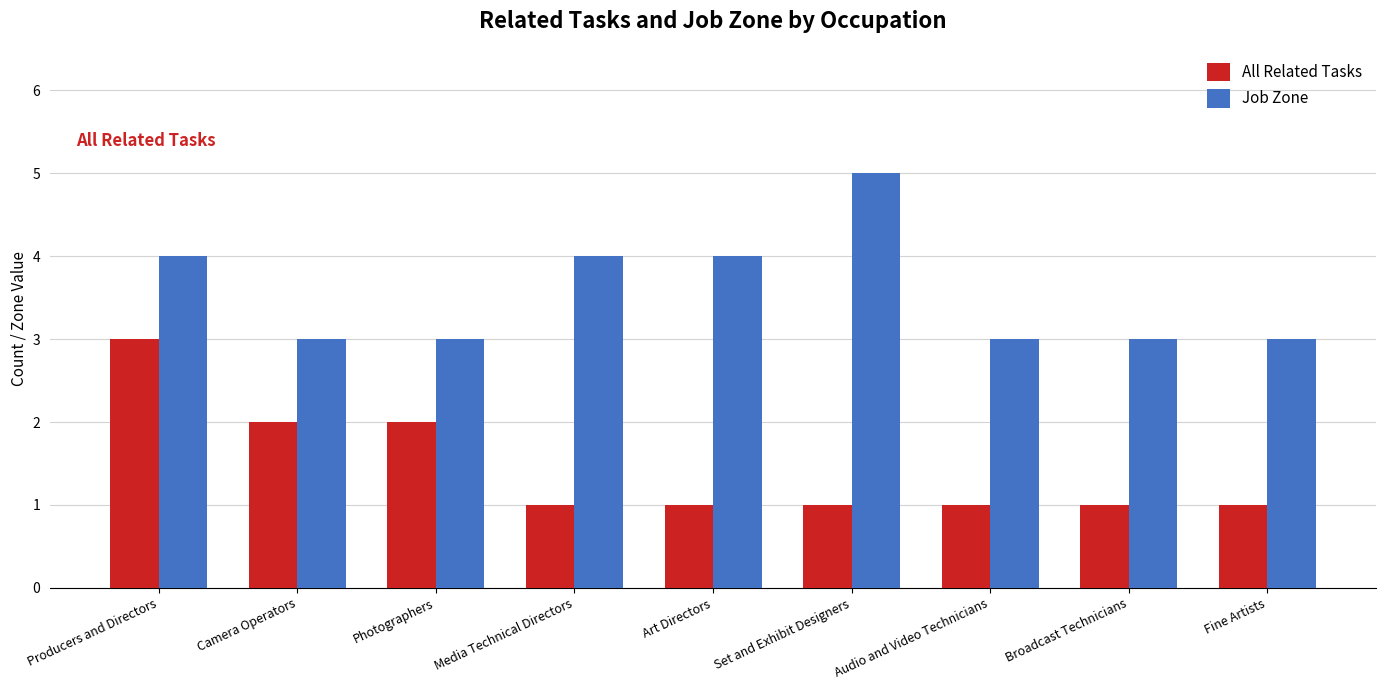

The value of All Related Tasks at Producers and Directors is 5. True or false?

False